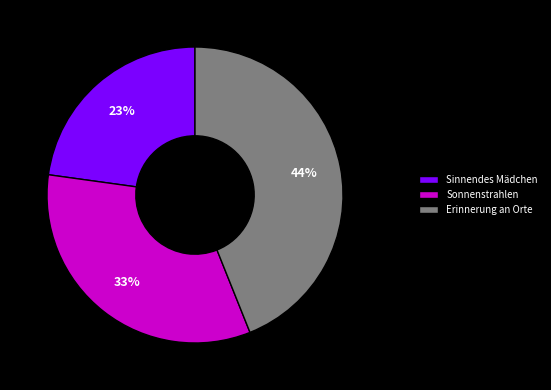

Does Erinnerung an Orte account for over 50% of the chart?

No